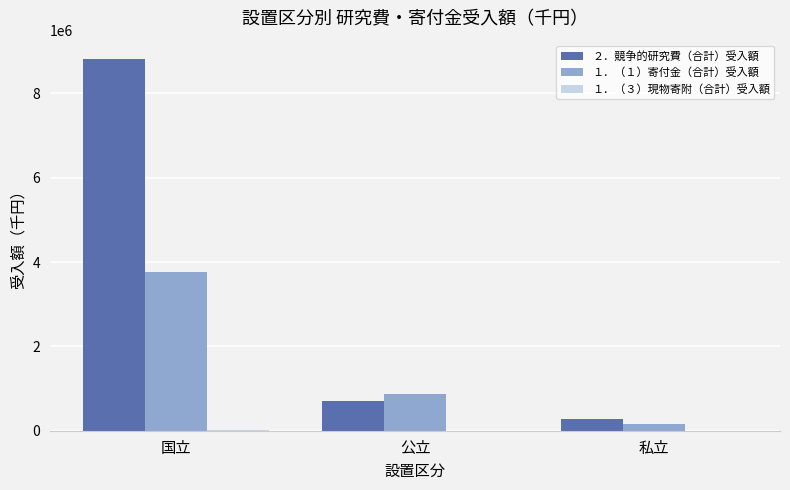

What is the greatest value displayed?

8811130